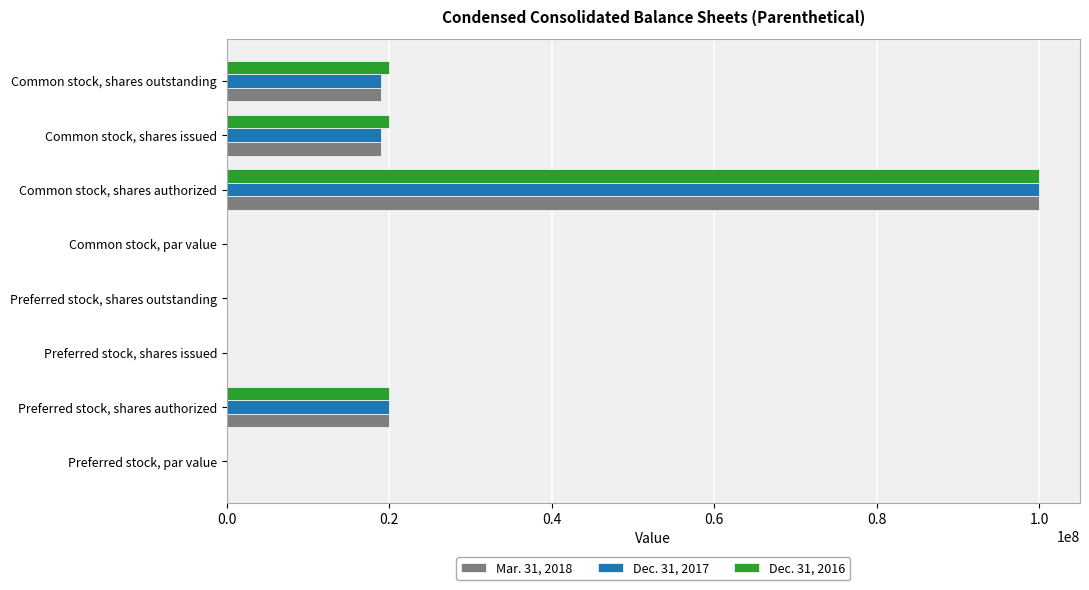

Count the number of data series in this chart.

3